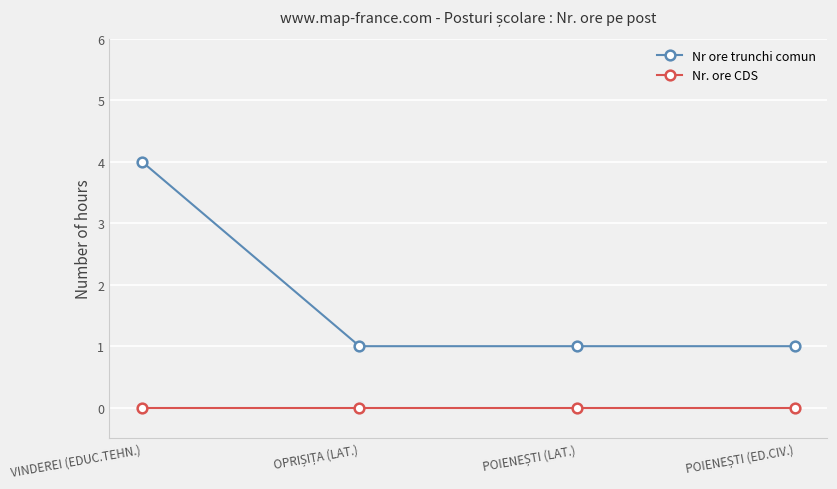

Reading left to right, transcribe all the data shown in this chart.

Nr ore trunchi comun: 4	1	1	1
Nr. ore CDS: 0	0	0	0